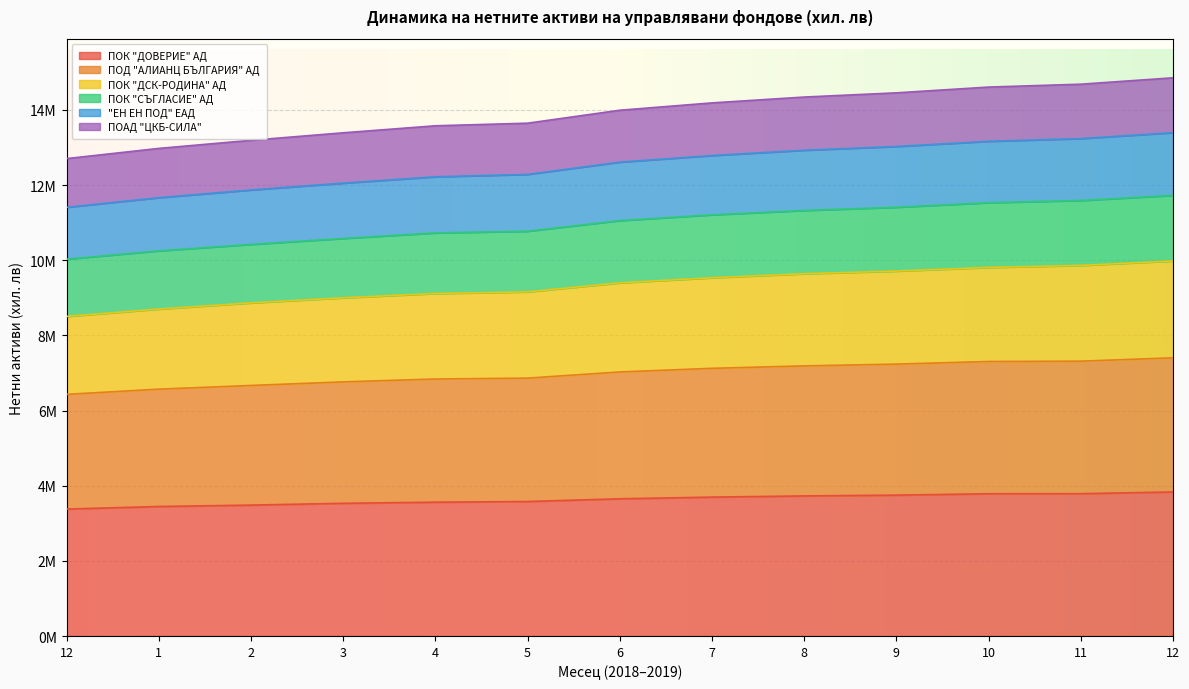

True or false: ПОК "ДОВЕРИЕ" АД and ПОК "СЪГЛАСИЕ" АД cross at least once.

False